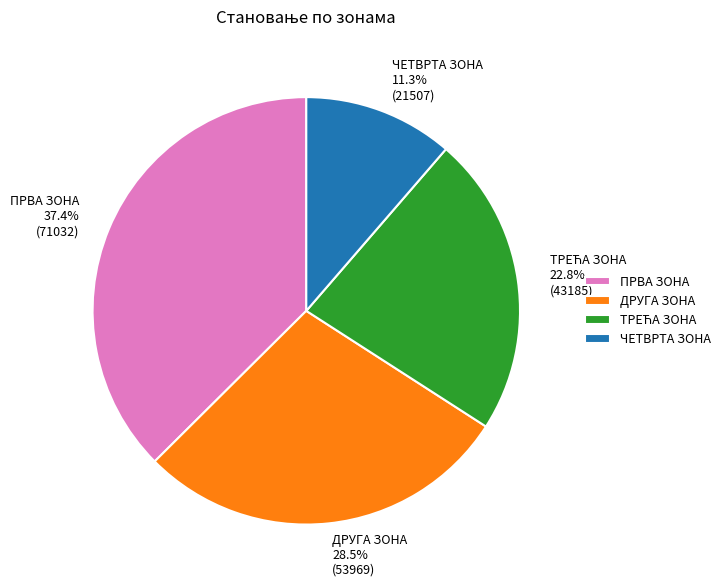

Which slice is the largest?

ПРВА ЗОНА